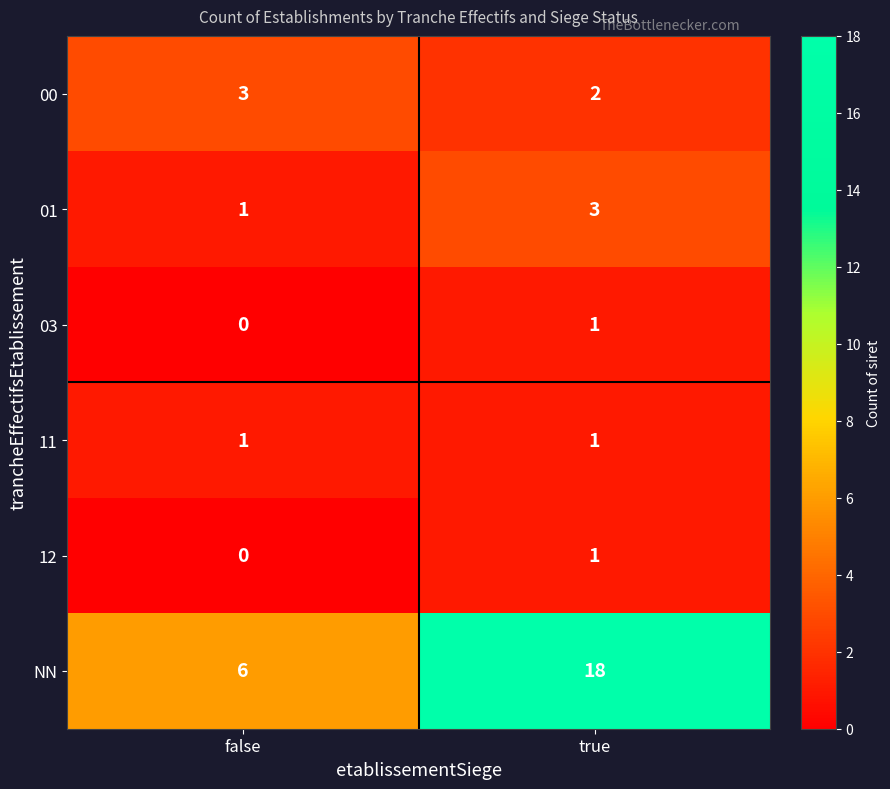

At which category is the sum across all series the highest?

true